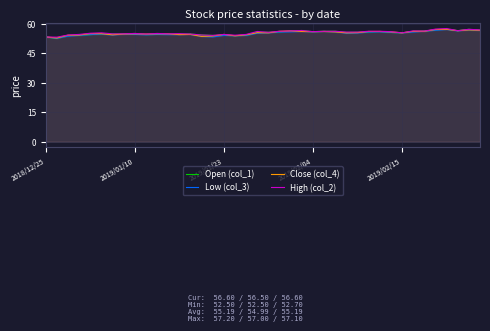

Which has a higher value, 33 or 17?

33